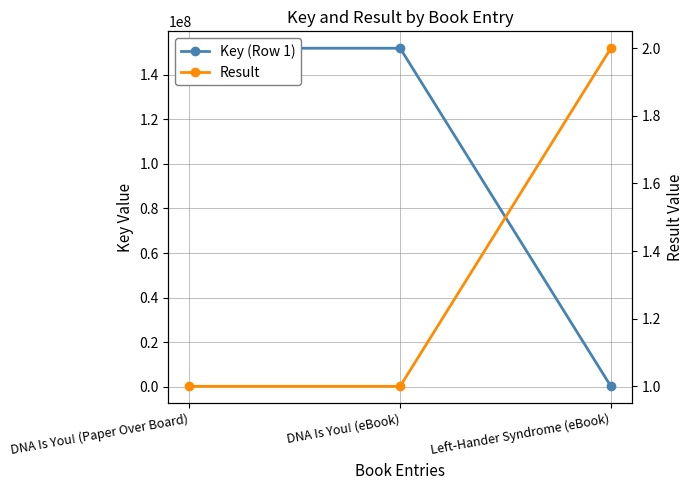

Is it true that Key (Row 1) equals 236920540 at DNA Is You! (eBook)?

False